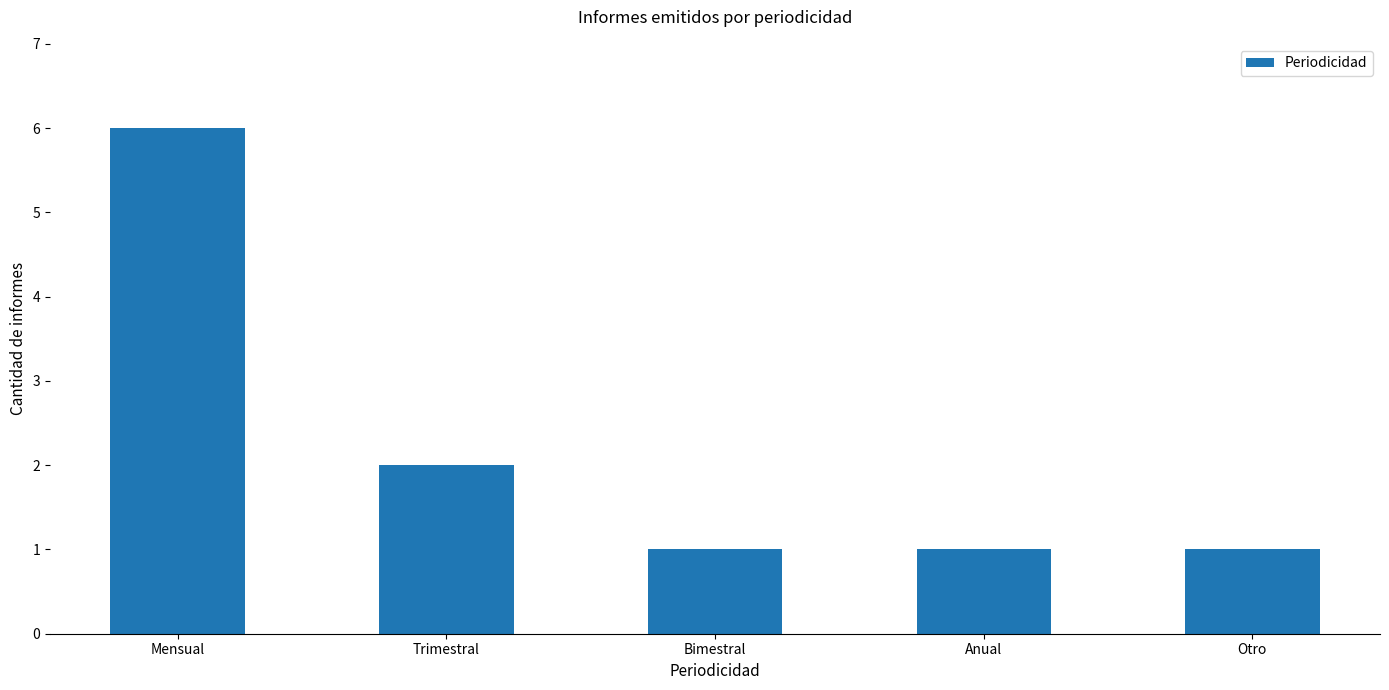

What is the label of the 4th bar from the left?

Anual